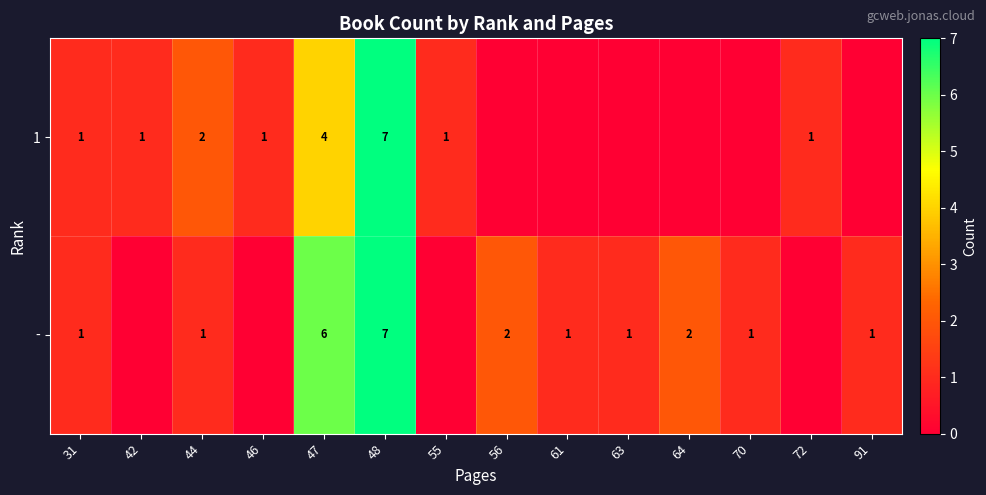

What is the sum of the 1 values at 47 and 72?

5